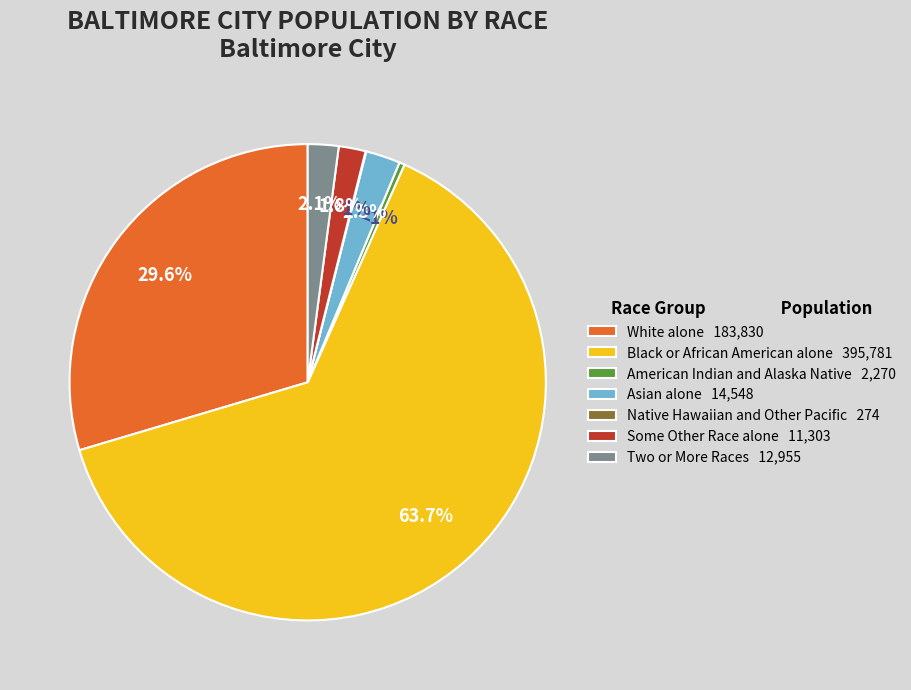

Is there any slice that represents more than half of the pie?

Yes